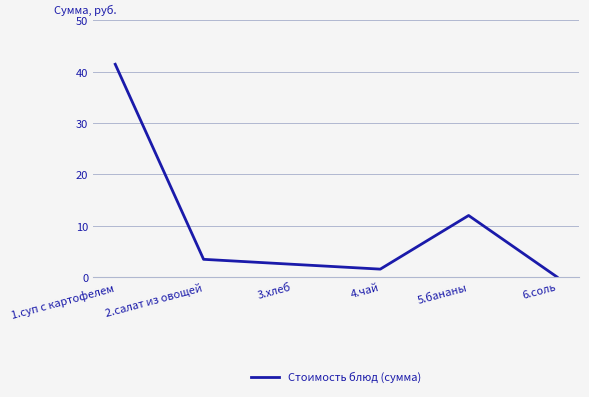

True or false: there are more than 0 points higher than both neighbors.

True